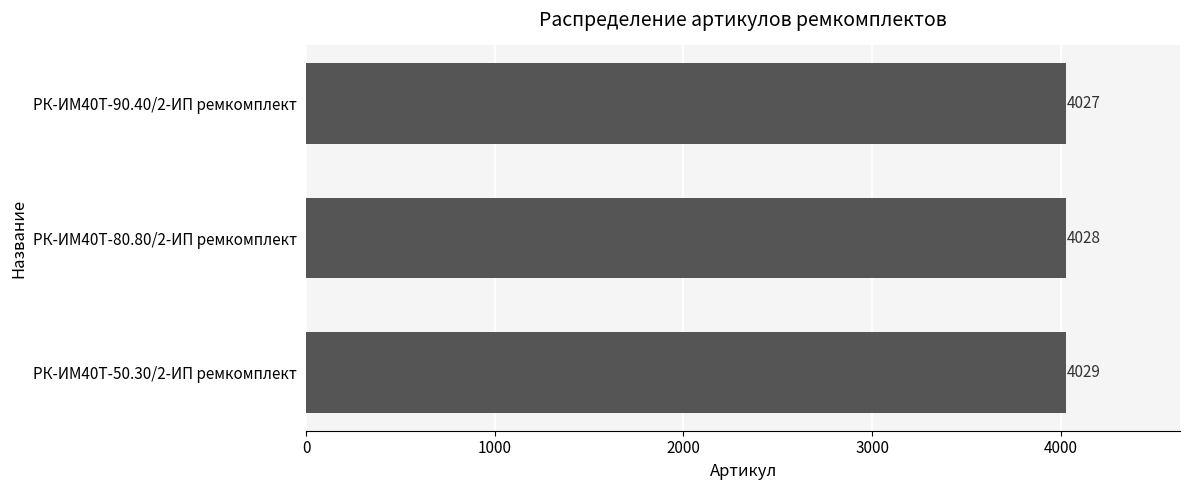

Reading top to bottom, list all the values displayed in this chart.

РК-ИМ40T-90.40/2-ИП ремкомплект=4027	РК-ИМ40T-80.80/2-ИП ремкомплект=4028	РК-ИМ40T-50.30/2-ИП ремкомплект=4029